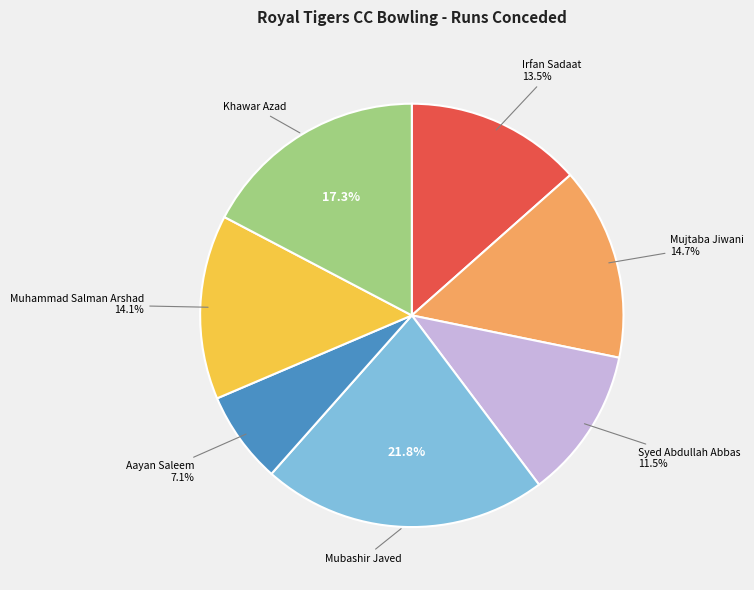

Which has a higher value, Syed Abdullah Abbas or Mujtaba Jiwani?

Mujtaba Jiwani